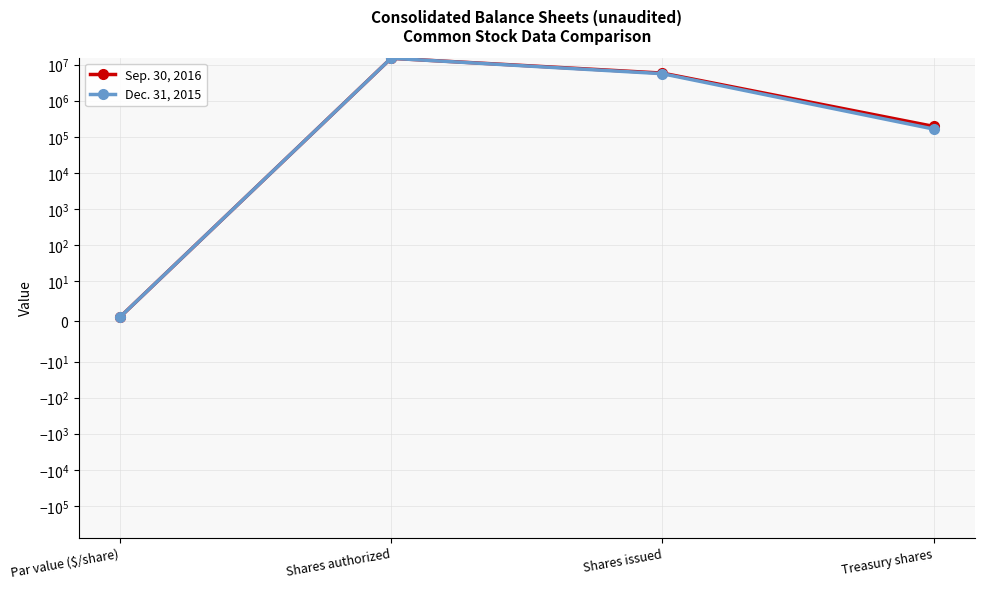

What are all the series names shown in the legend?

Sep. 30, 2016, Dec. 31, 2015